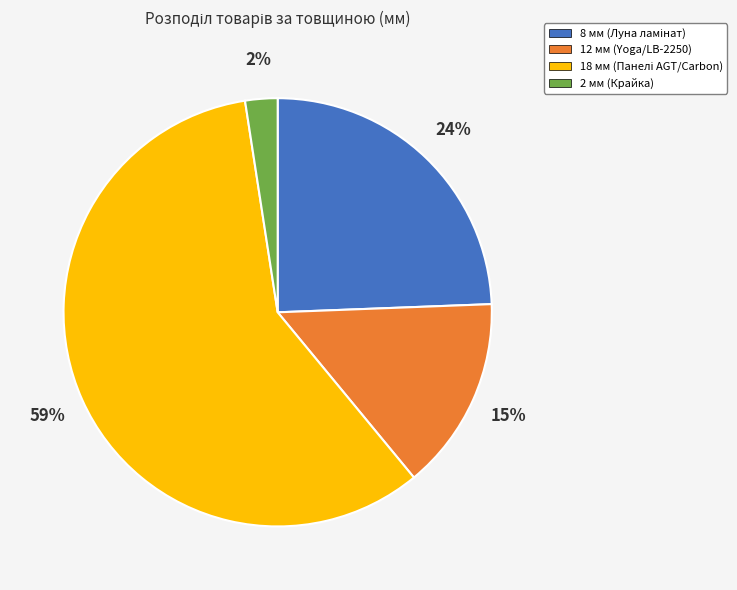

Is it true that 12 мм (Yoga/LB-2250) is 29% of the pie?

False